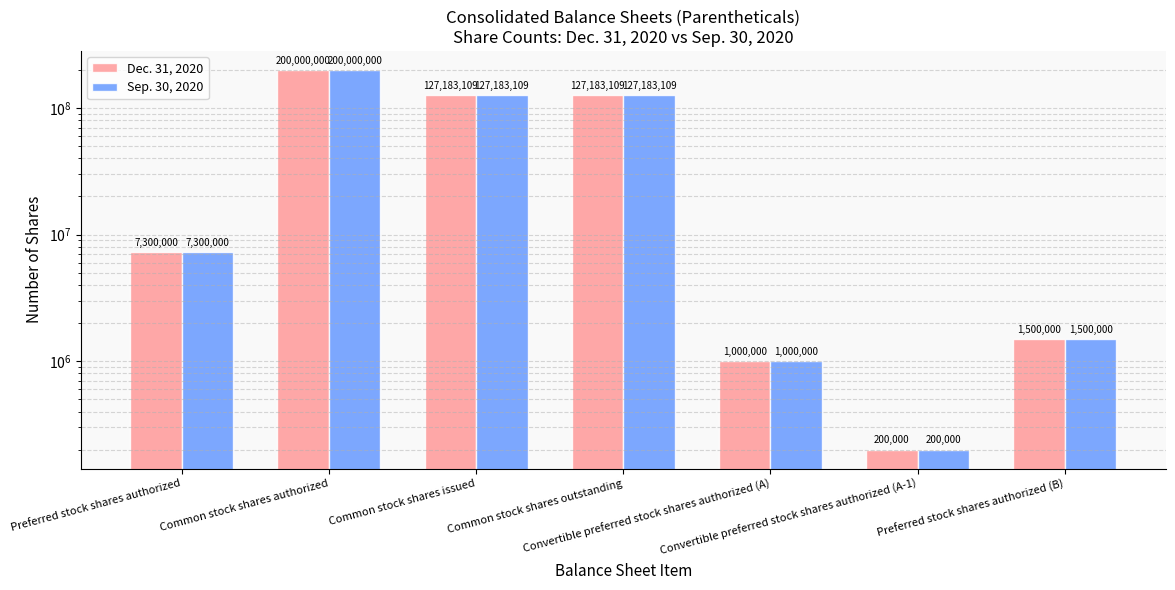

Which series has the widest spread of values?

Dec. 31, 2020